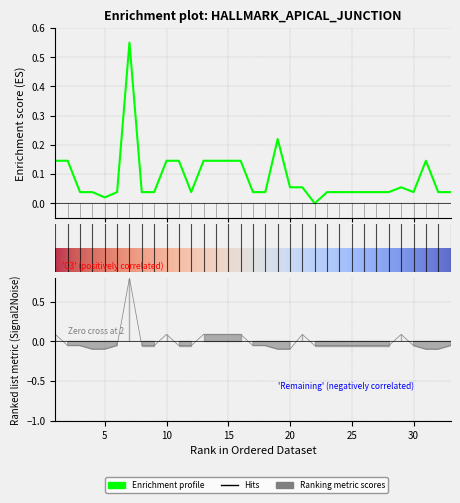

List the labels in order of Объем, м3 value, largest first.

7, 1, 10, 13, 14, 15, 16, 21, 29, 2, 3, 6, 8, 9, 11, 12, 17, 18, 22, 23, 24, 25, 26, 27, 28, 30, 33, 4, 5, 19, 20, 31, 32